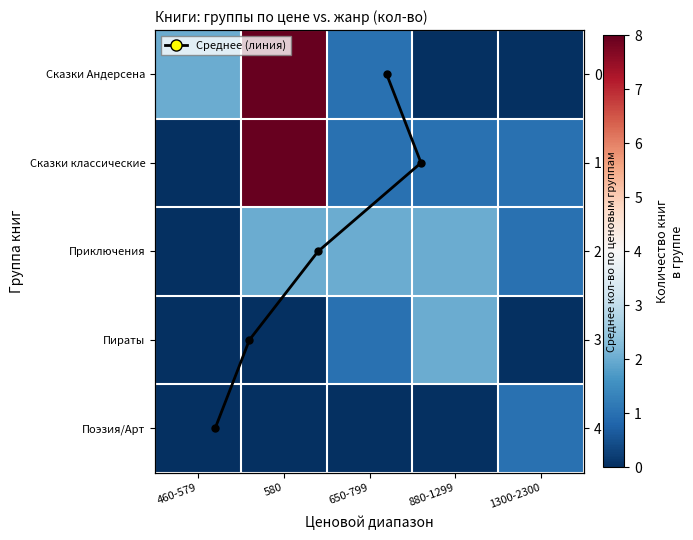

At how many categories does at least one series exceed 0?

5